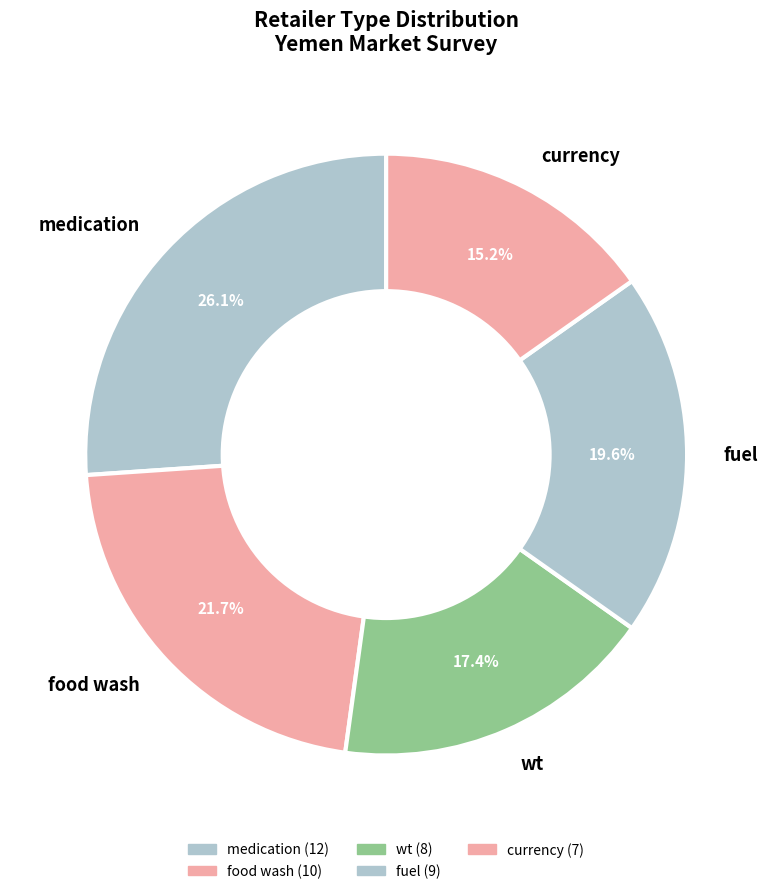

What is the largest slice in the pie chart?

medication